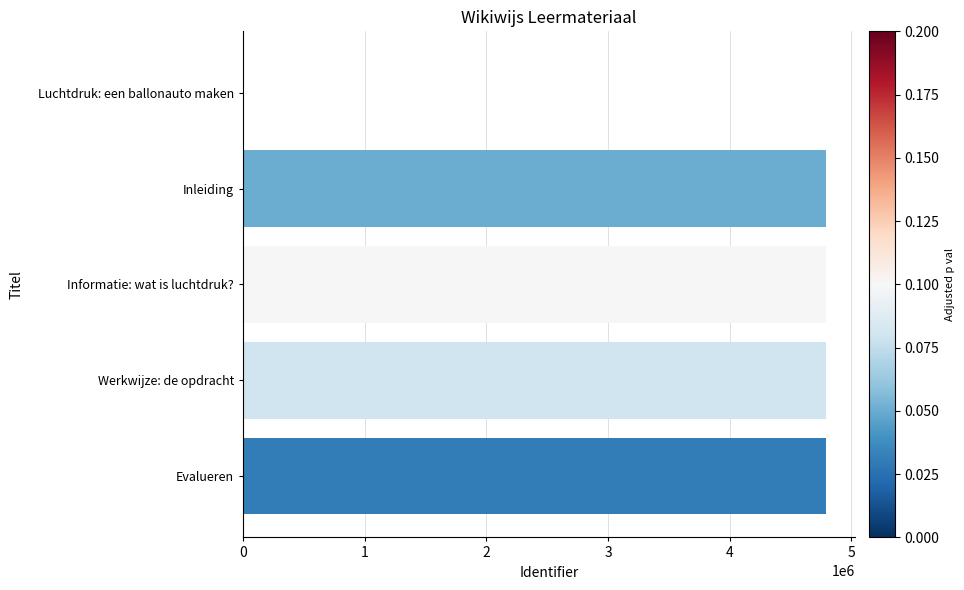

Approximately how many times larger is the value at Werkwijze: de opdracht compared to Evalueren?

1.0